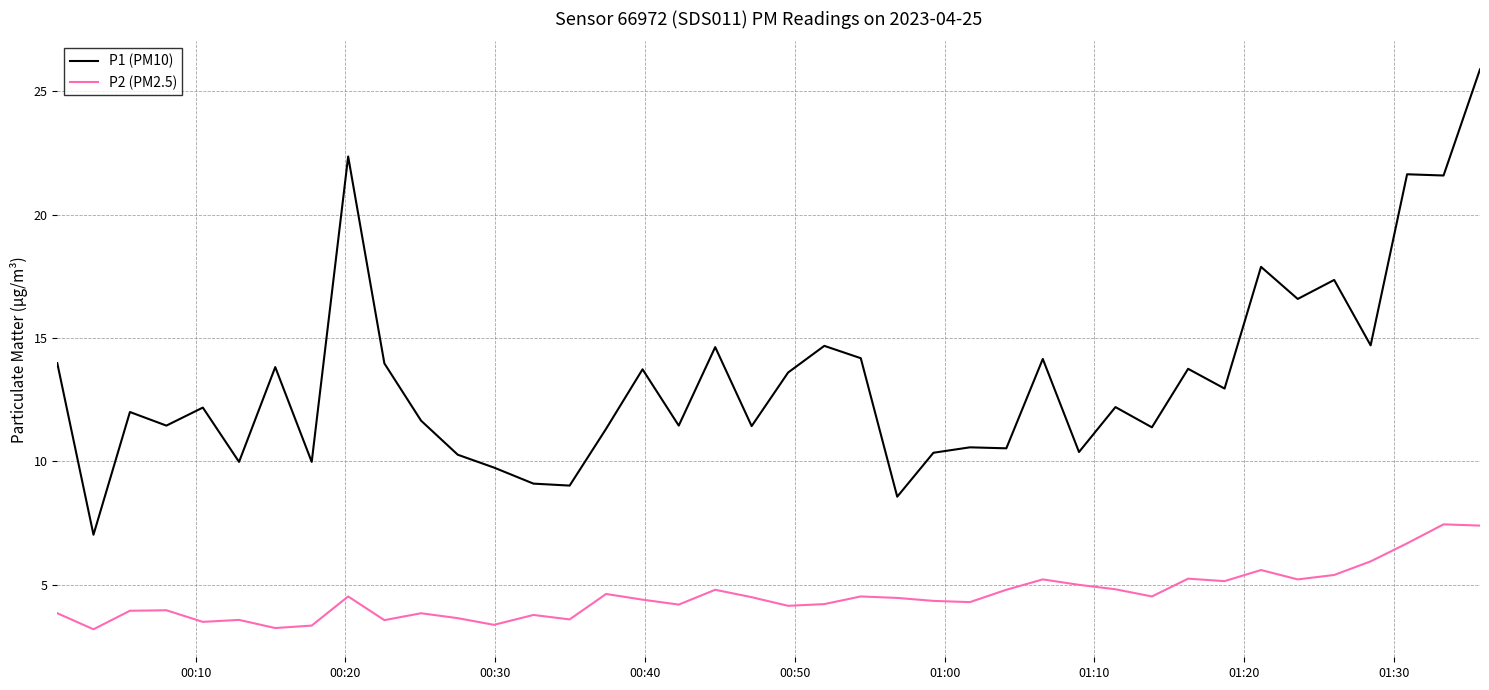

True or false: P2 (PM2.5) and P1 (PM10) cross at least once.

False